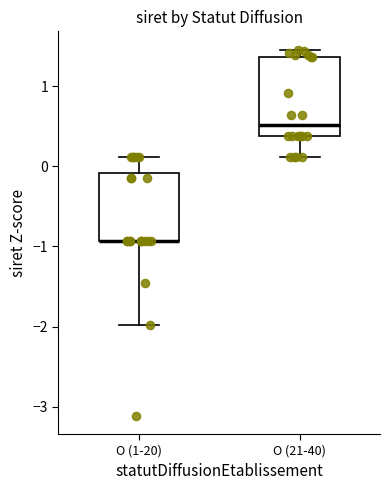

Reading left to right, transcribe this box plot: for each box, give where its median line is, the range the box spans, and where its two whiskers end, as read against the y-axis. The values are not printed on the chart, so give them approximately, as read against the axis.

O (1-20): median -0.9 (drawn on the box's lower edge), box -0.9 to -0.1, whiskers -2.0 to 0.1
O (21-40): median 0.5, box 0.4 to 1.4, whiskers 0.1 to 1.5